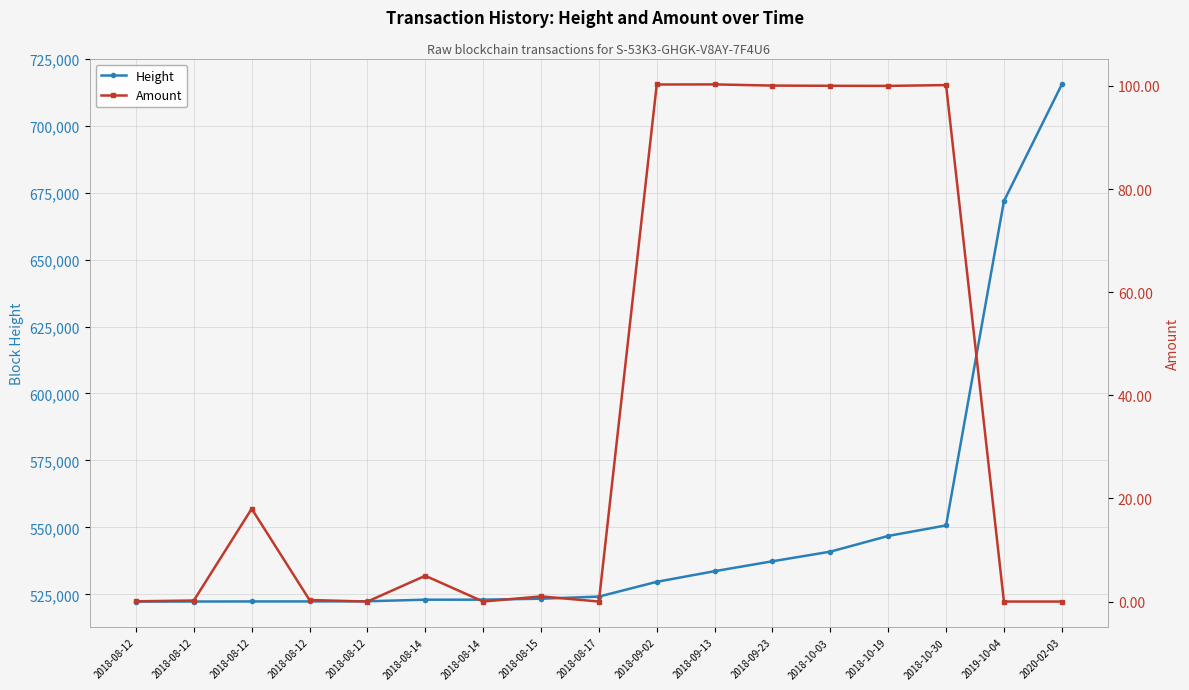

What is the difference between the maximum and minimum values in the Amount series?

100.3